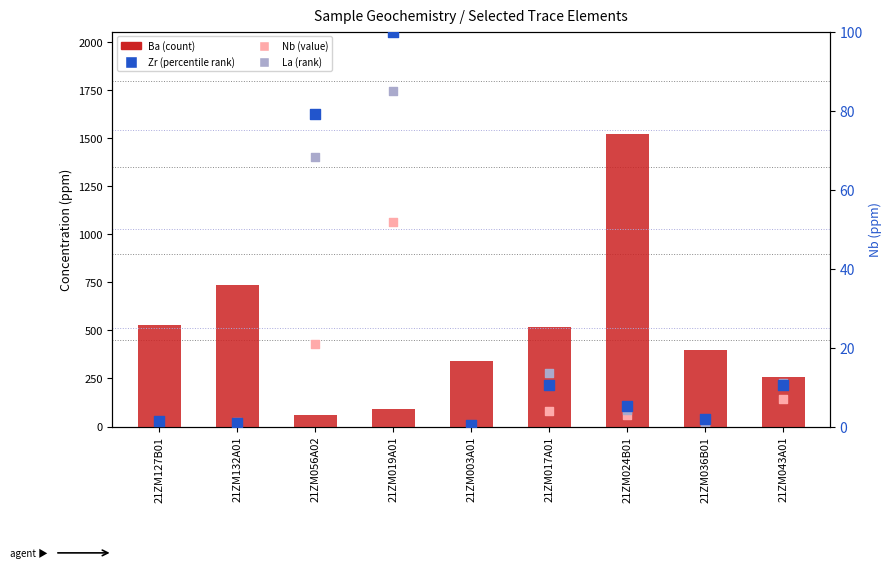

At how many categories does at least one series exceed 1125?

3